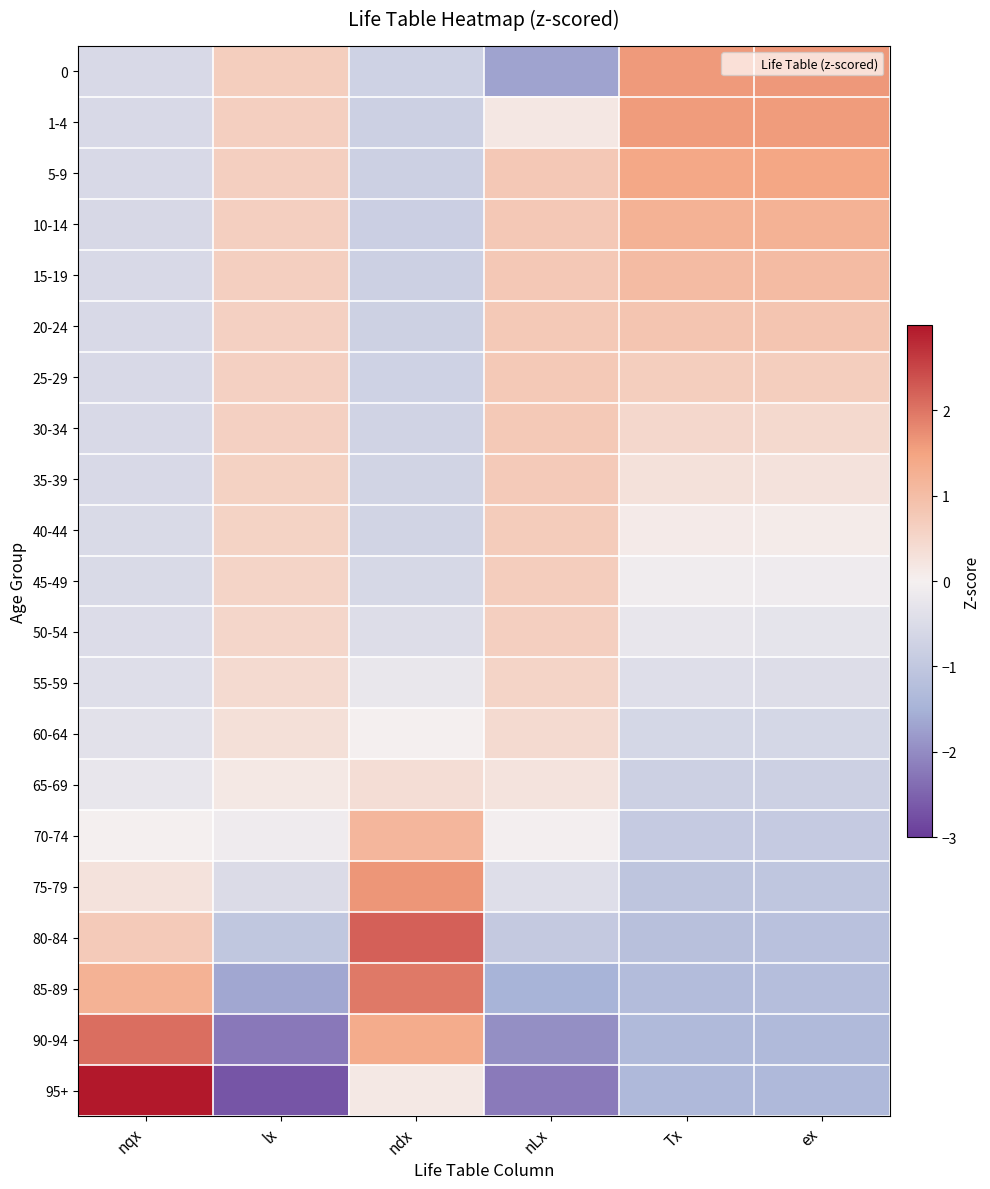

What is the minimum value shown in the chart?

-2.7